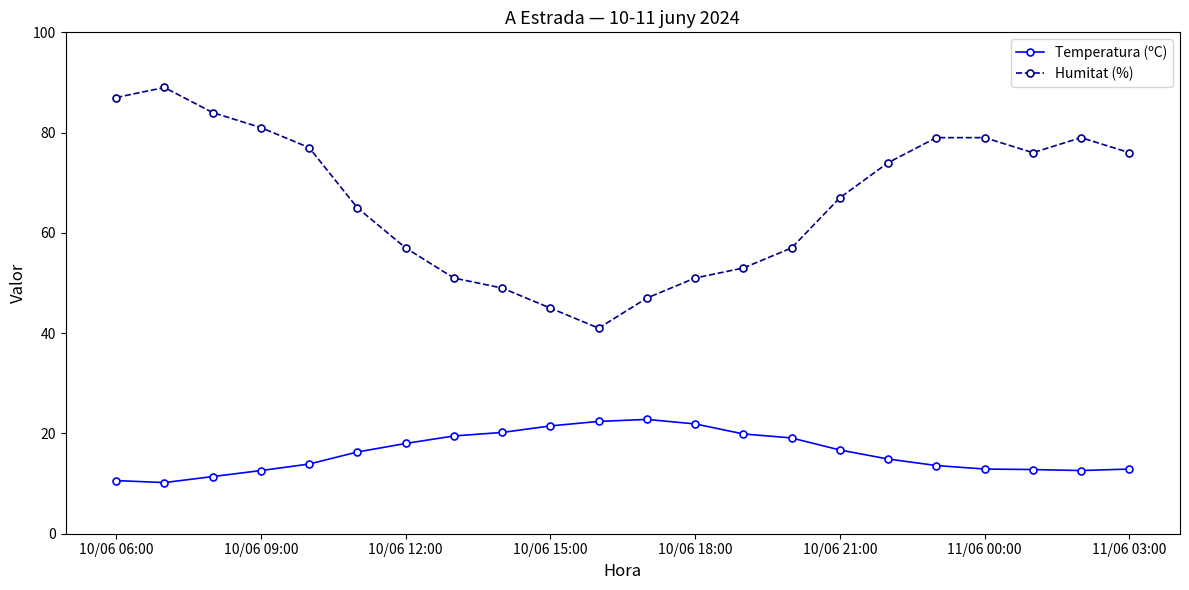

What are all the series names shown in the legend?

Temperatura (ºC), Humitat (%)